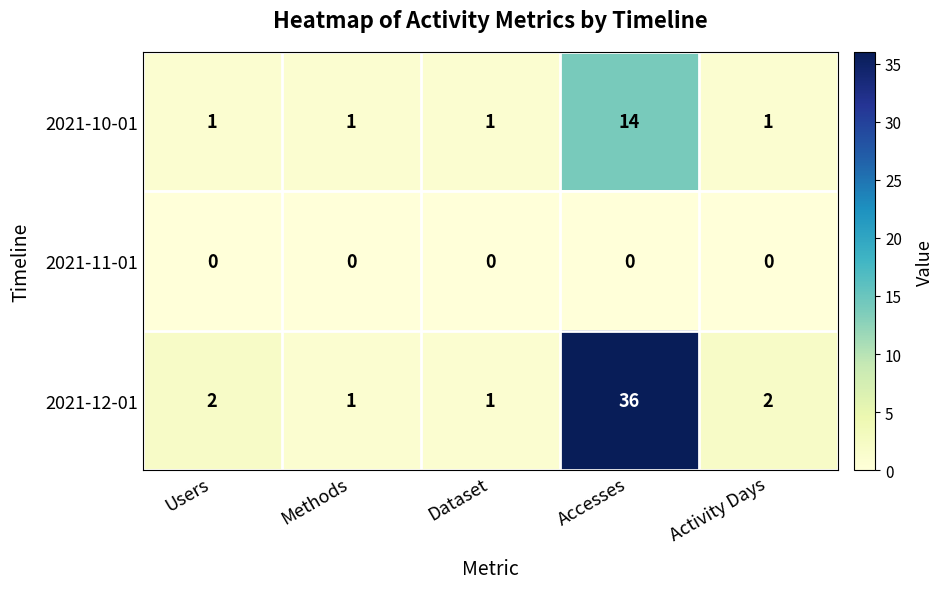

Which series has the widest spread of values?

2021-12-01